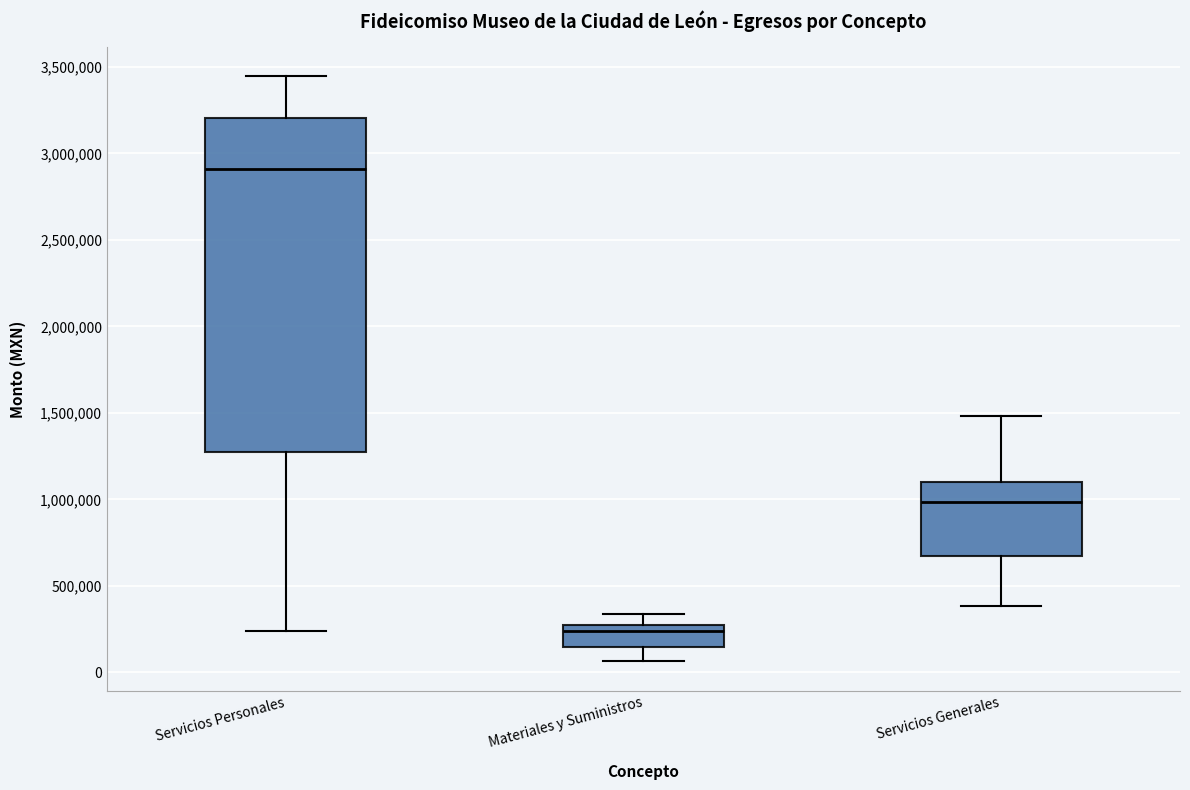

Where does the lower whisker of the box for Materiales y Suministros end on the y-axis? The values are not printed on the chart, so give them approximately, as read against the axis.

50000